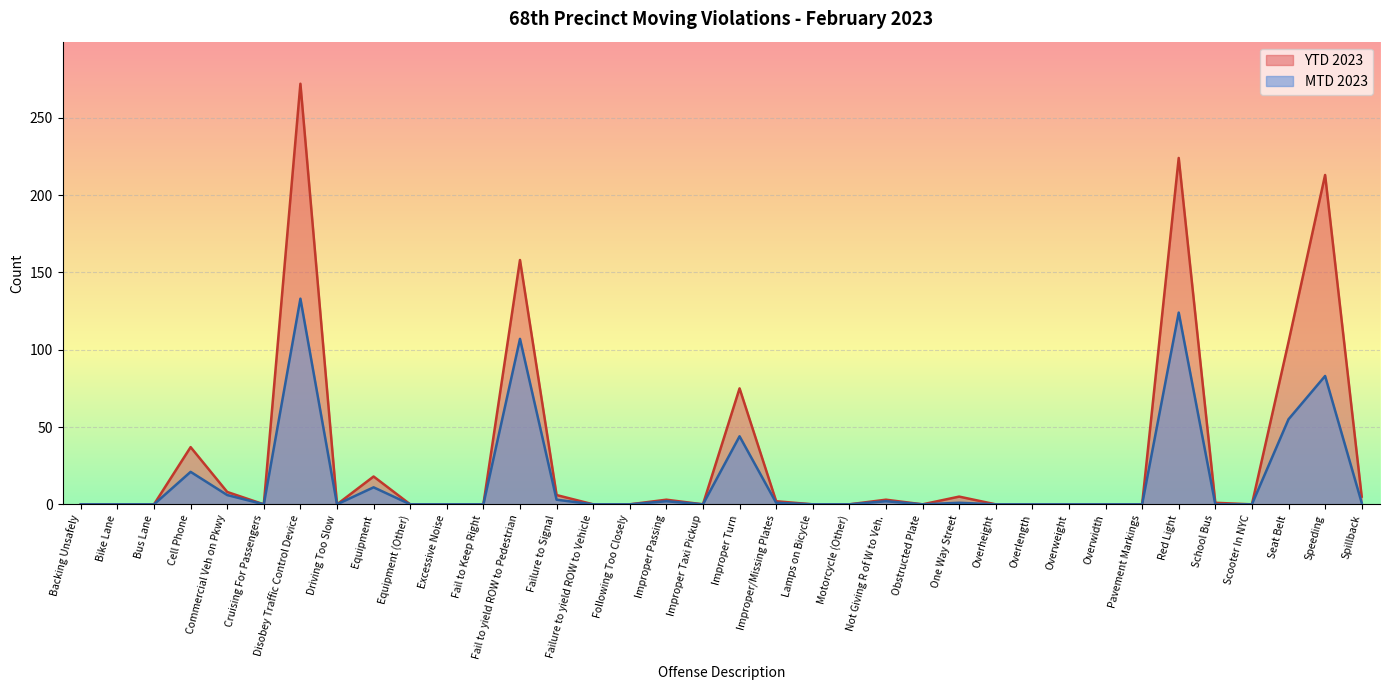

What is the difference between the MTD 2023 values at Speeding and Commercial Veh on Pkwy?

77